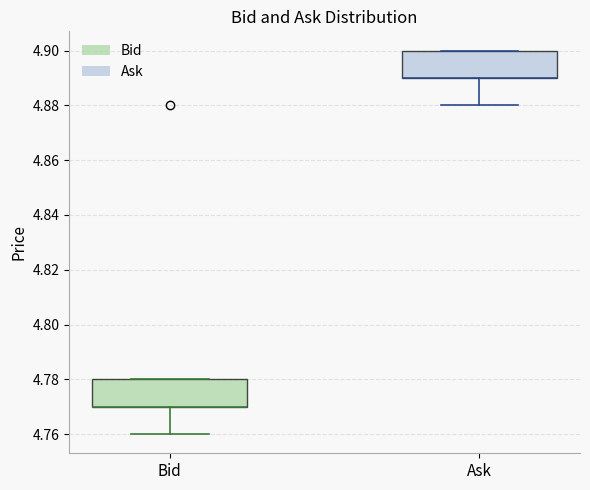

Where does the lower whisker of the box for Bid end on the y-axis? The values are not printed on the chart, so give them approximately, as read against the axis.

4.76